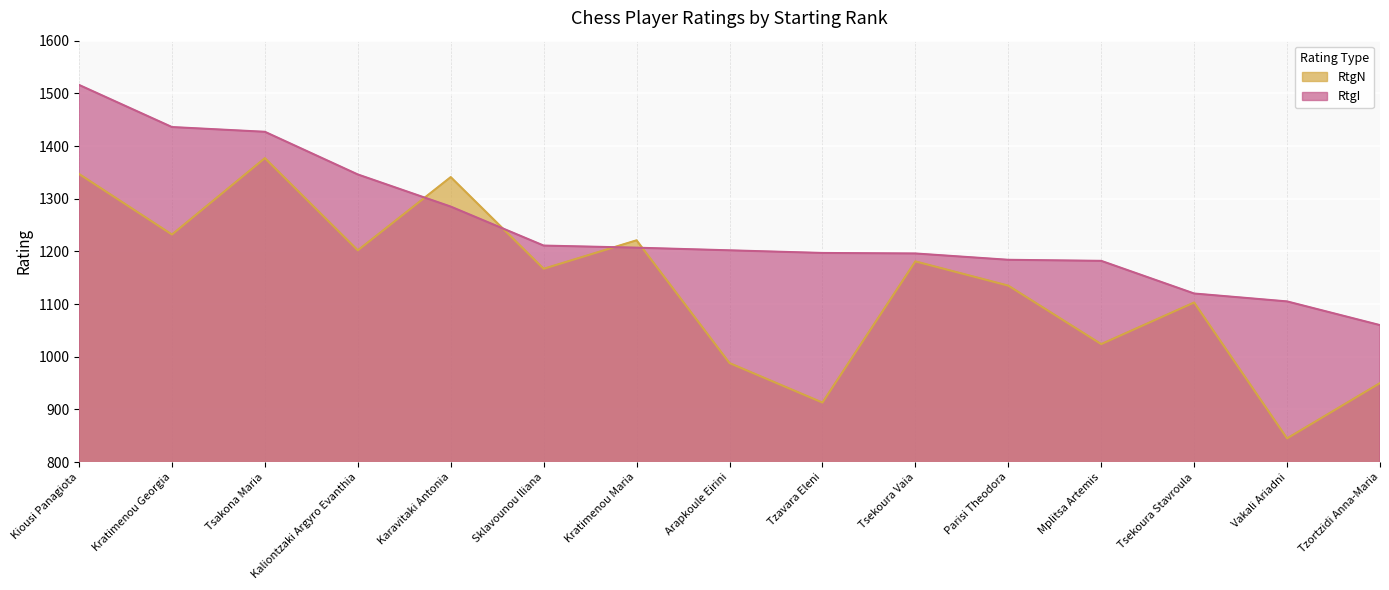

What is the total value across all series at Kratimenou Georgia?

2668